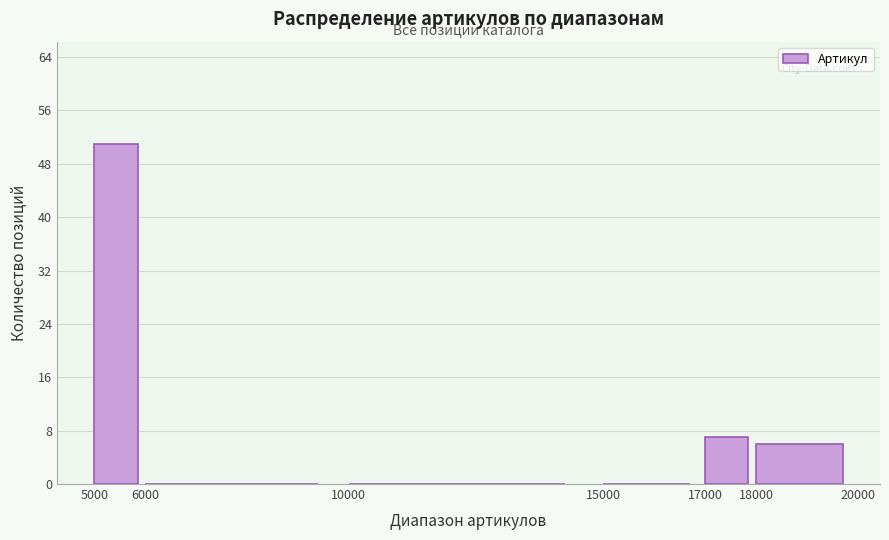

Reading left to right, list every bar in this chart as the range it spans on the x-axis followed by its height. The values are not printed on the chart, so give them approximately, as read against the axis.

5000 to 6000: 51
6000 to 10000: 0
10000 to 15000: 0
15000 to 17000: 0
17000 to 18000: 7
18000 to 20000: 6